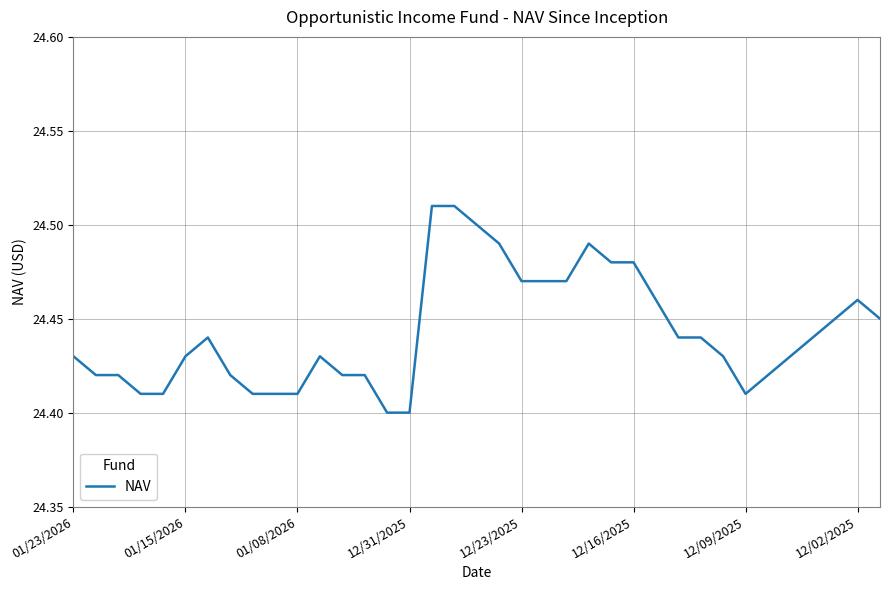

Reading left to right, list all the values displayed in this chart.

24.4	24.4	24.4	24.4	24.4	24.4	24.4	24.4	24.4	24.4	24.4	24.4	24.4	24.4	24.4	24.4	24.5	24.5	24.5	24.5	24.5	24.5	24.5	24.5	24.5	24.5	24.5	24.4	24.4	24.4	24.4	24.4	24.4	24.4	24.4	24.5	24.4